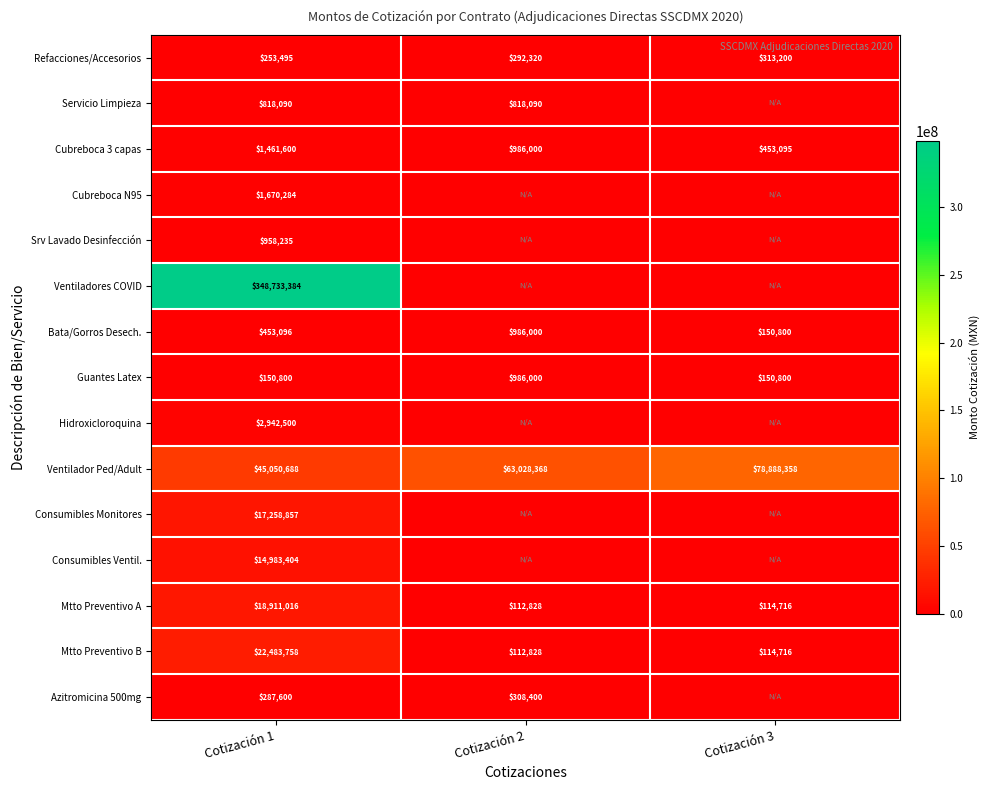

Rank the categories by Ventilador Ped/Adult value from lowest to highest.

Cotización 1, Cotización 2, Cotización 3